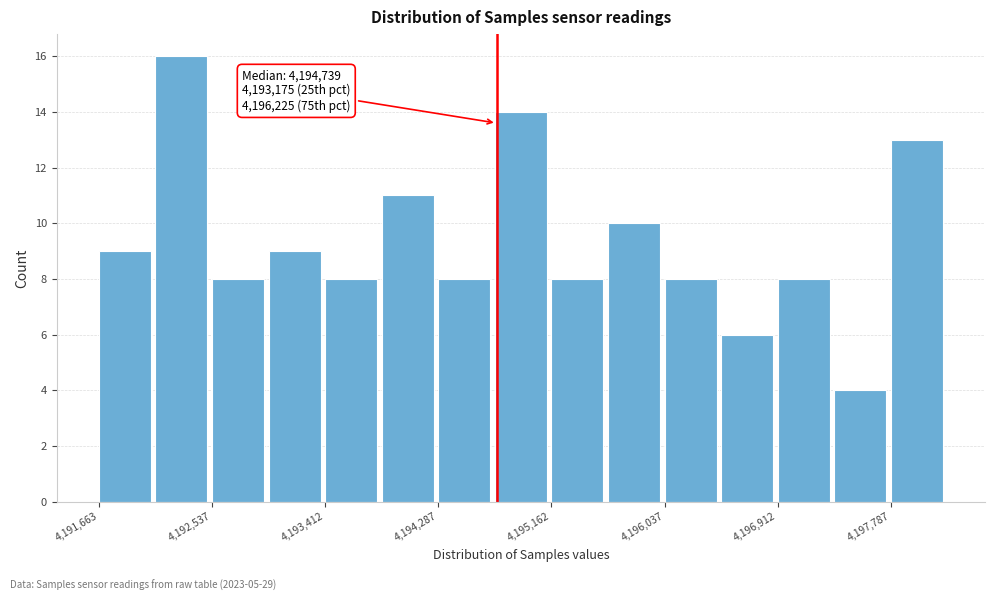

Over which range of the x-axis is the bar tallest?

4192100 to 4192500